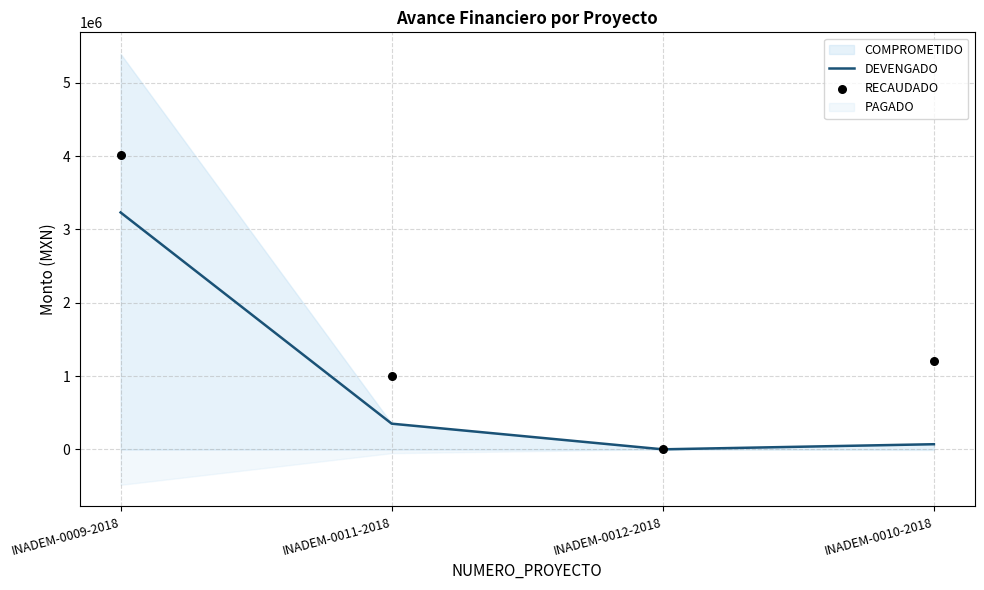

Which series has the largest total across all categories?

RECAUDADO